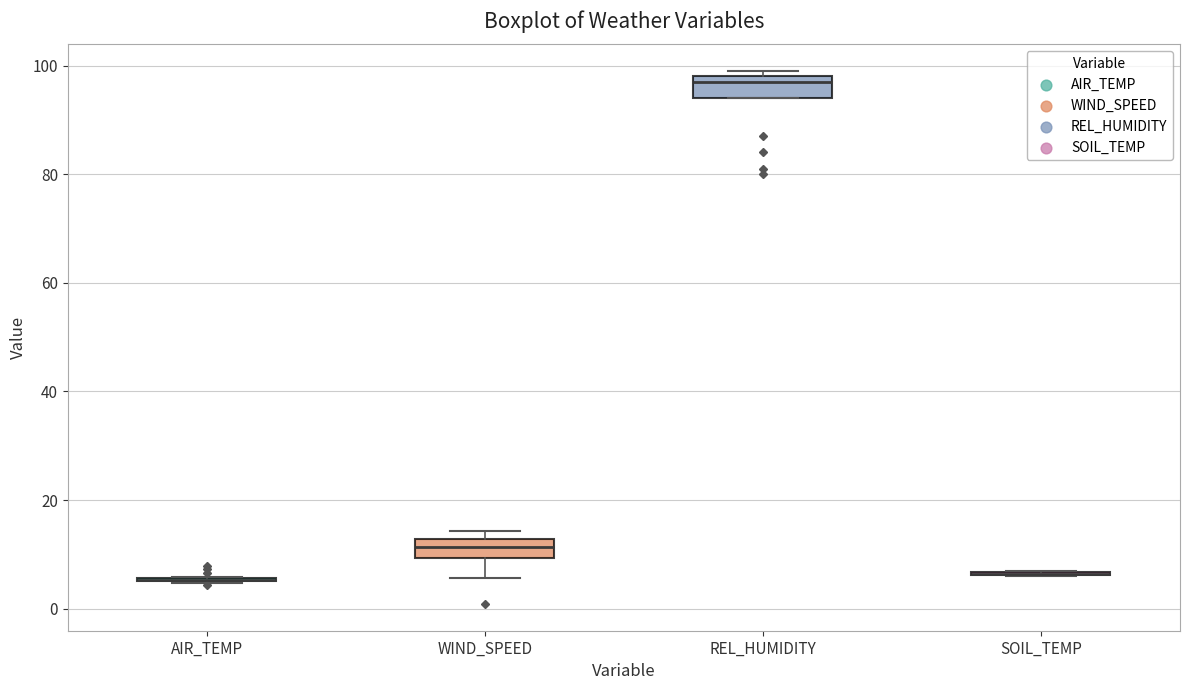

Reading left to right, read every box against the y-axis: the position of its median line, the range the box covers, and the ends of its whiskers. The values are not printed on the chart, so give them approximately, as read against the axis.

AIR_TEMP: box collapsed to a line at 6, whiskers 4 to 6
WIND_SPEED: median 12 (inside the box), box 10 to 12, whiskers 6 to 14
REL_HUMIDITY: median 98 (just below the box's upper edge), box 94 to 98, whiskers 94 to 100
SOIL_TEMP: box collapsed to a line at 6, whiskers 6 to 6